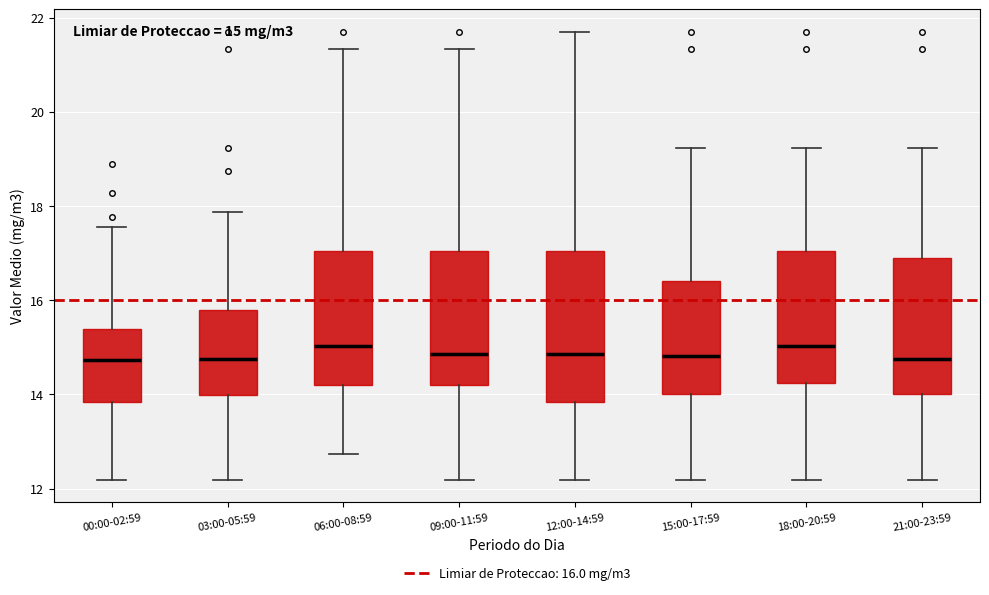

Comparing the boxes themselves (not the whiskers), which one is the tallest?

12:00-14:59